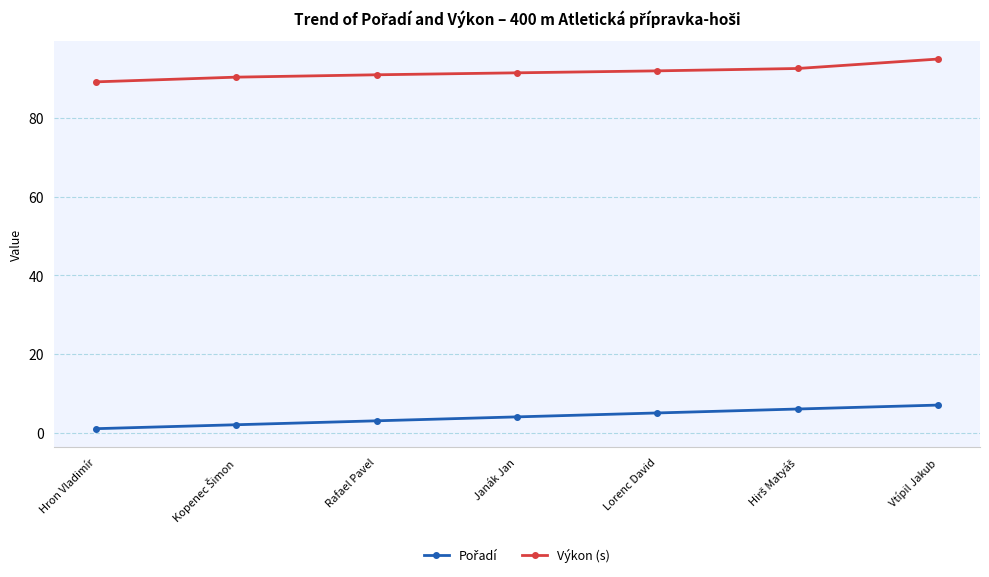

What position from the right is Rafael Pavel?

5